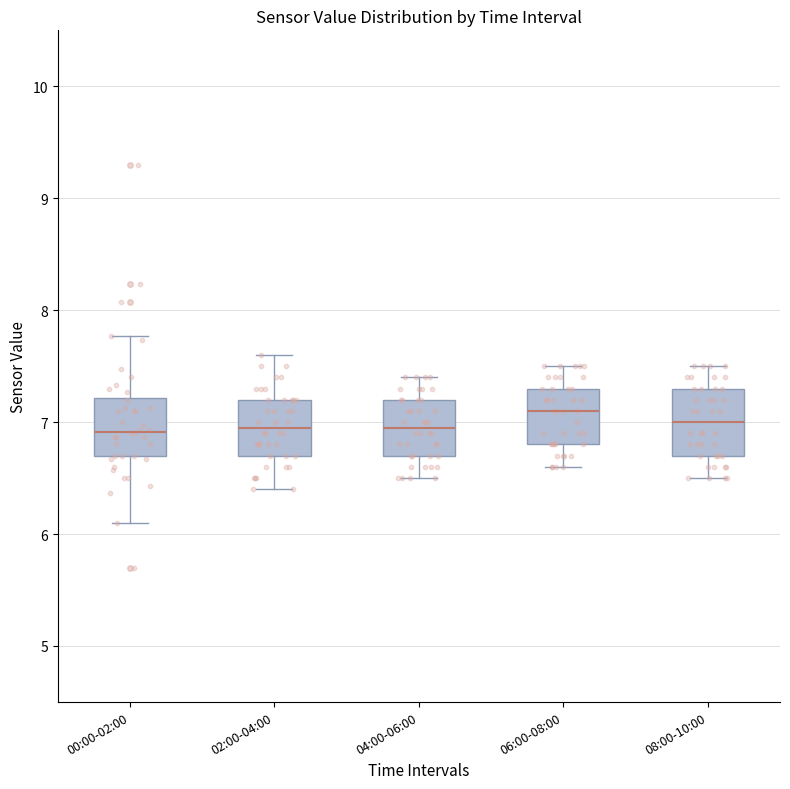

Reading left to right, read every box against the y-axis: the position of its median line, the range the box covers, and the ends of its whiskers. The values are not printed on the chart, so give them approximately, as read against the axis.

00:00-02:00: median 6.9, box 6.7 to 7.2, whiskers 6.1 to 7.8
02:00-04:00: median 7.0, box 6.7 to 7.2, whiskers 6.4 to 7.6
04:00-06:00: median 7.0, box 6.7 to 7.2, whiskers 6.5 to 7.4
06:00-08:00: median 7.1, box 6.8 to 7.3, whiskers 6.6 to 7.5
08:00-10:00: median 7.0, box 6.7 to 7.3, whiskers 6.5 to 7.5